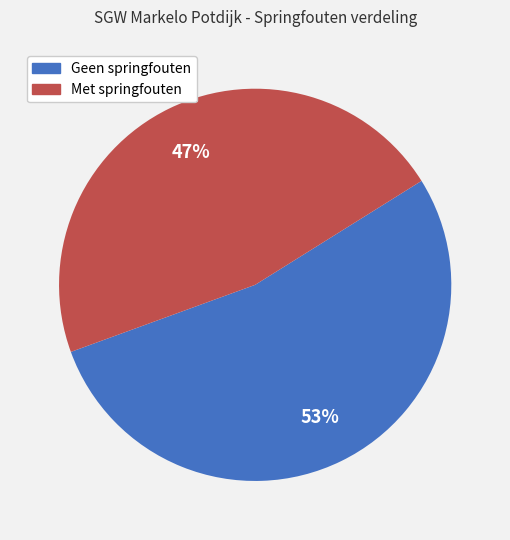

To the nearest percent, what is the average slice percentage?

50%